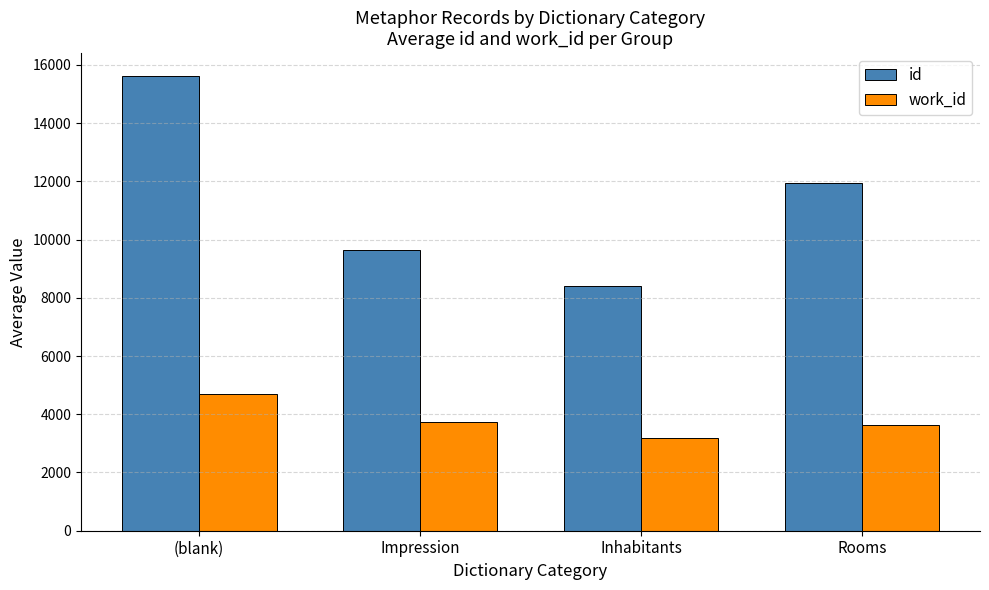

Is it true that id equals 3667.1 at Inhabitants?

False